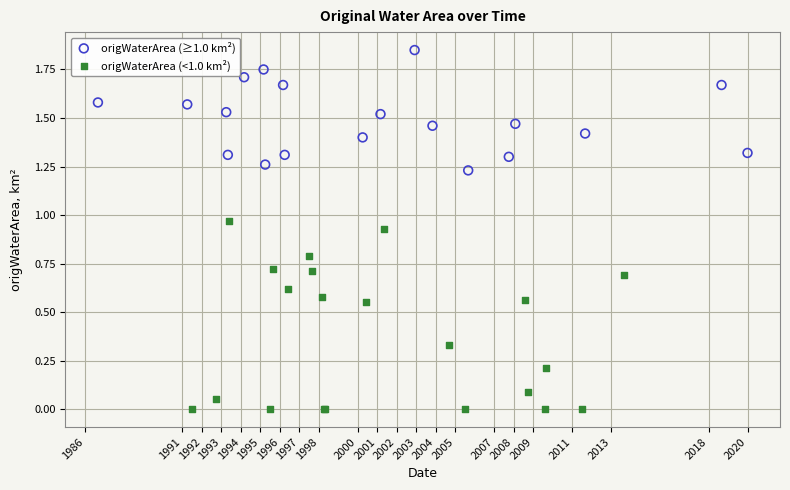

Which series contains the lowest Y value?

origWaterArea (<1.0 km²)